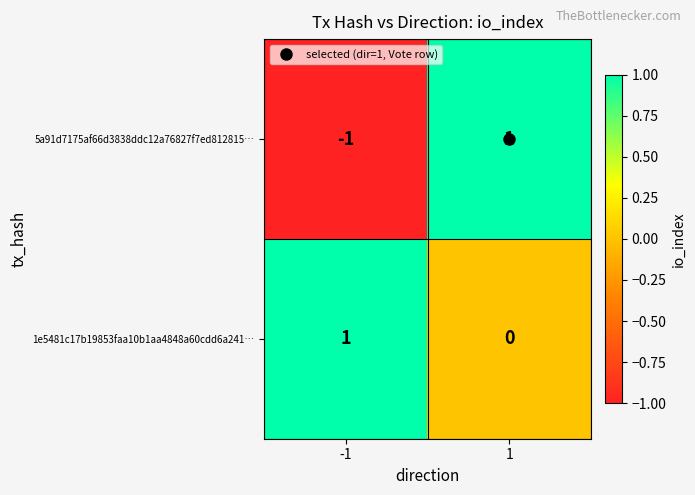

At 1, list the series in order from largest to smallest.

5a91d7175af66d3838ddc12a76827f7ed812815…, 1e5481c17b19853faa10b1aa4848a60cdd6a241…